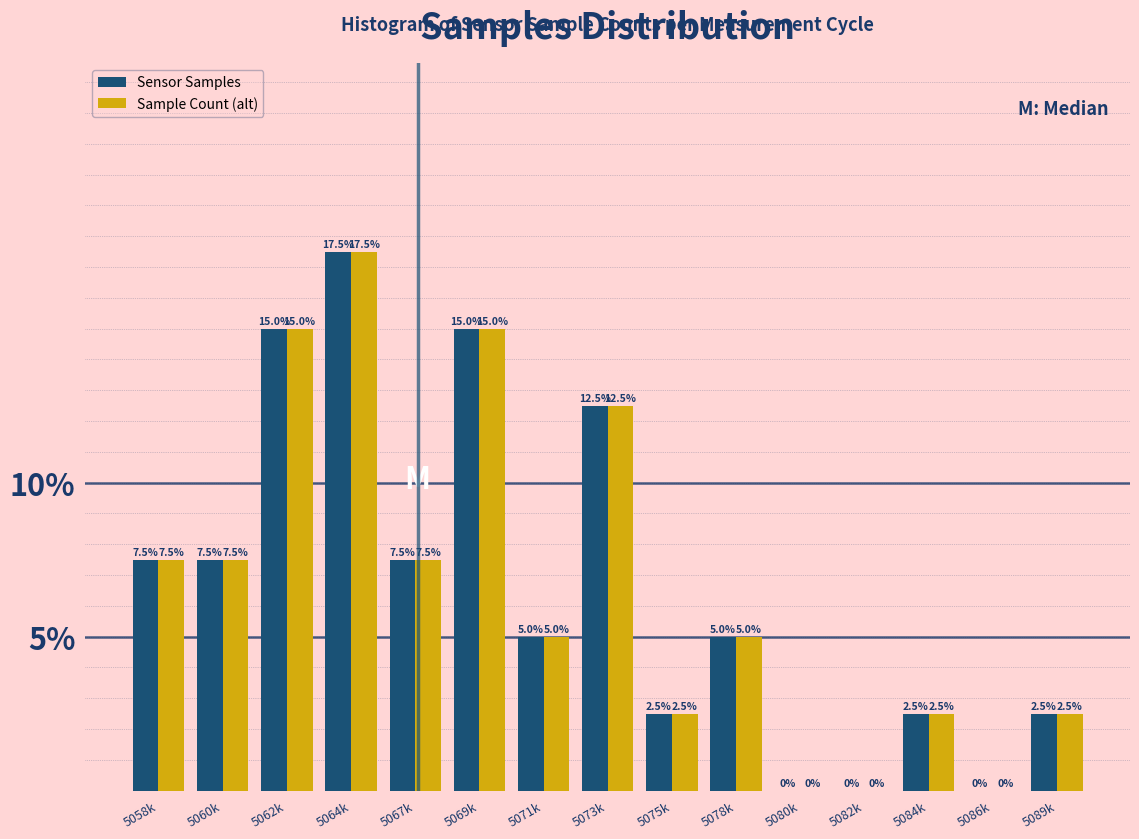

What are all the series names shown in the legend?

Sensor Samples, Sample Count (alt)